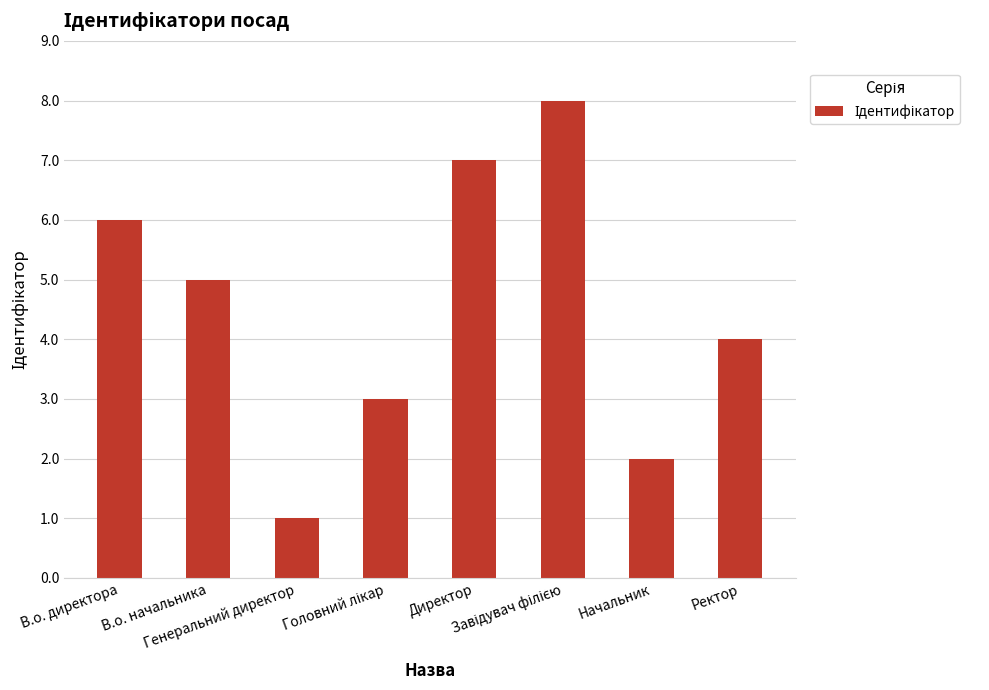

Count the number of categories in the chart.

8